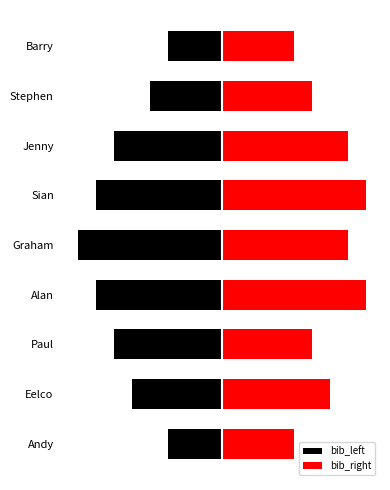

At how many categories does at least one series exceed 3?

9